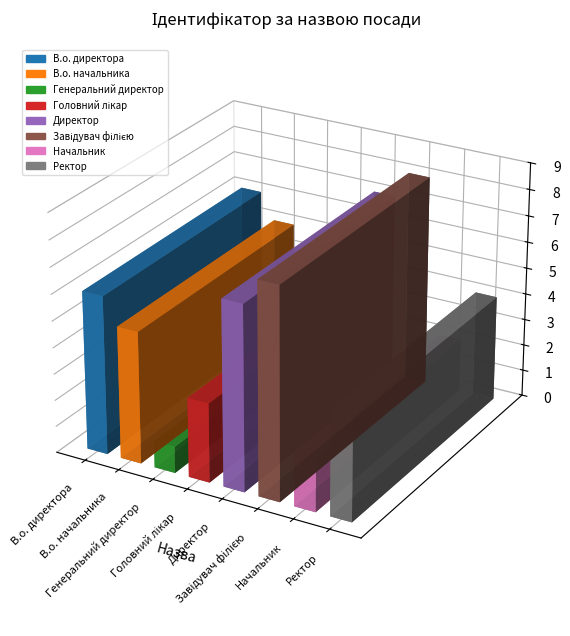

List the labels in order of value, smallest first.

Генеральний директор, Начальник, Головний лікар, Ректор, В.о. начальника, В.о. директора, Директор, Завідувач філією